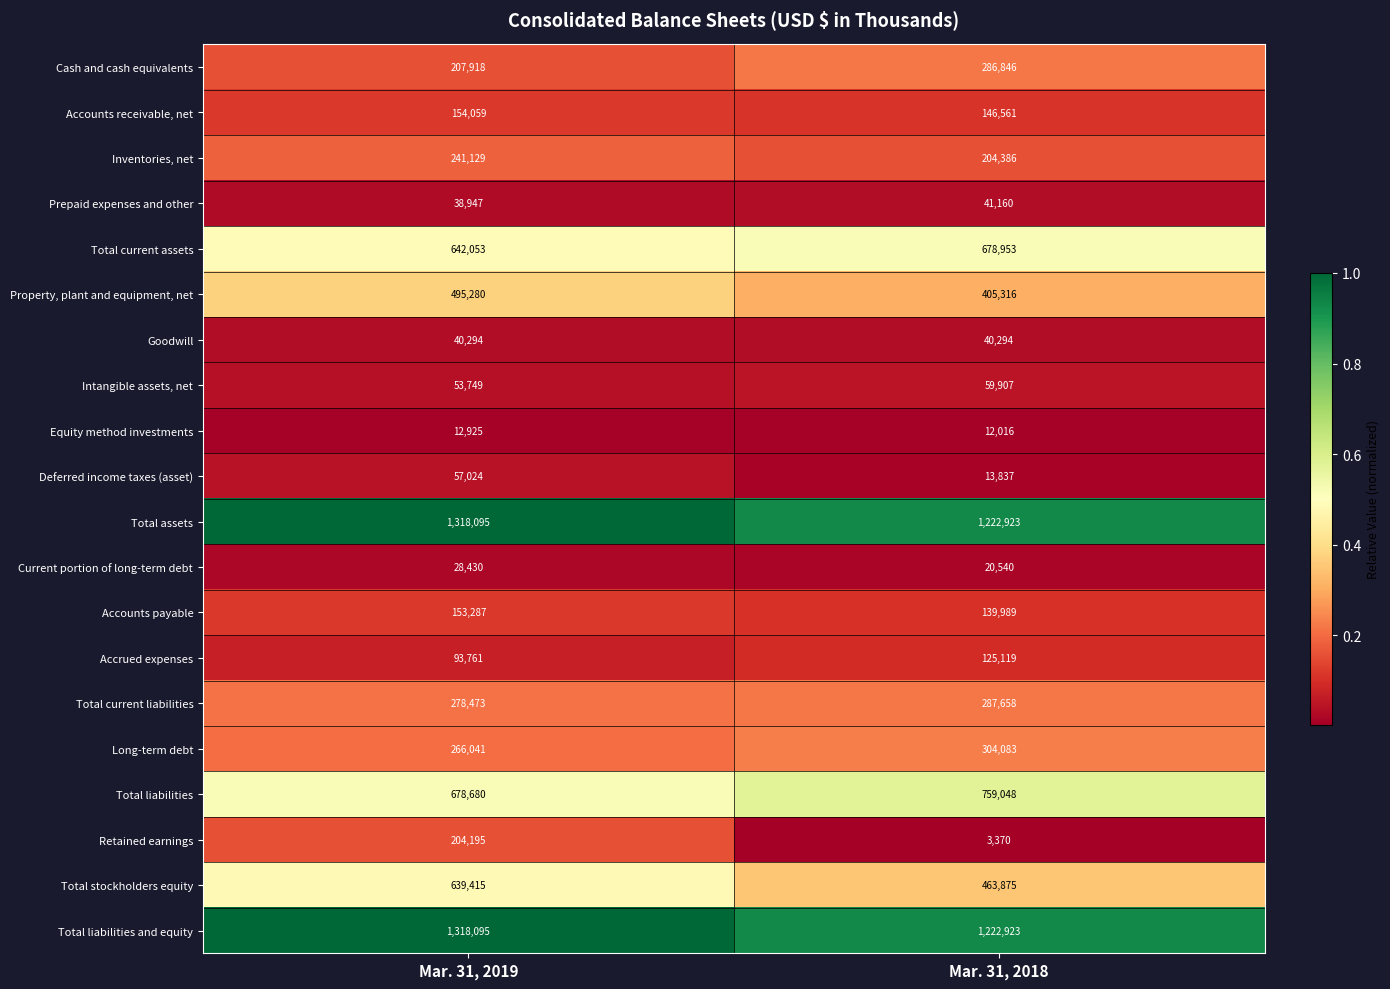

What is the average value of the Total stockholders equity series?

551645